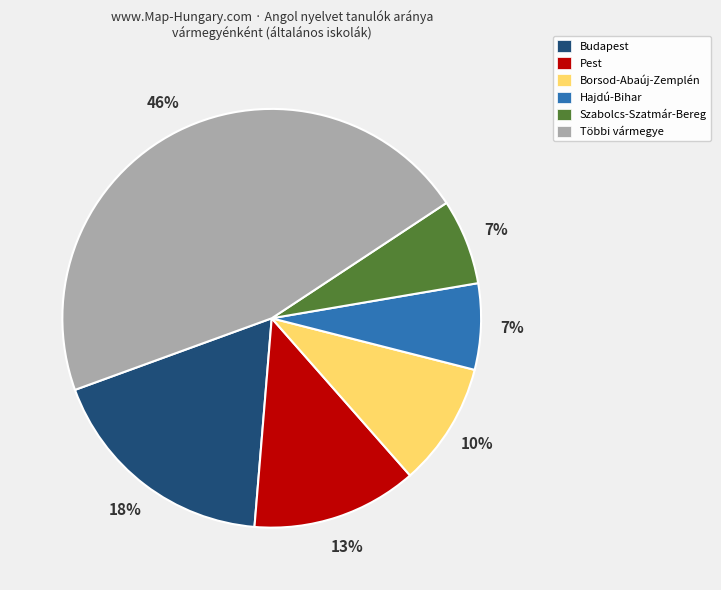

To the nearest percent, what is the average slice percentage?

17%